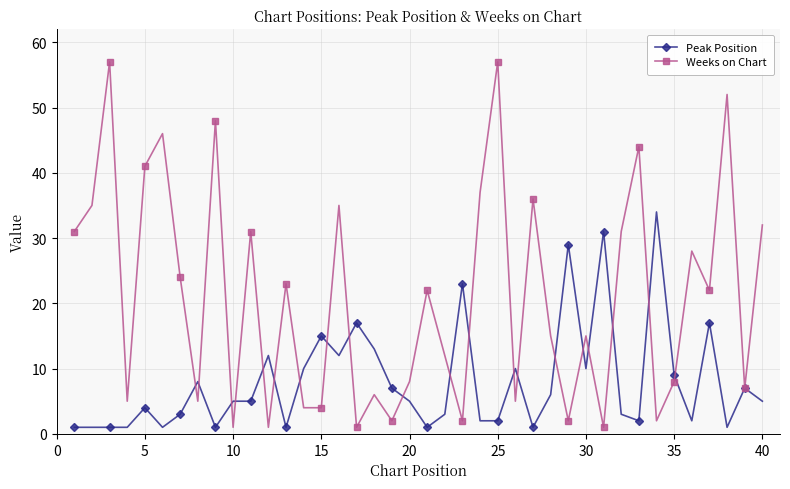

Which series has the largest total across all categories?

Weeks on Chart